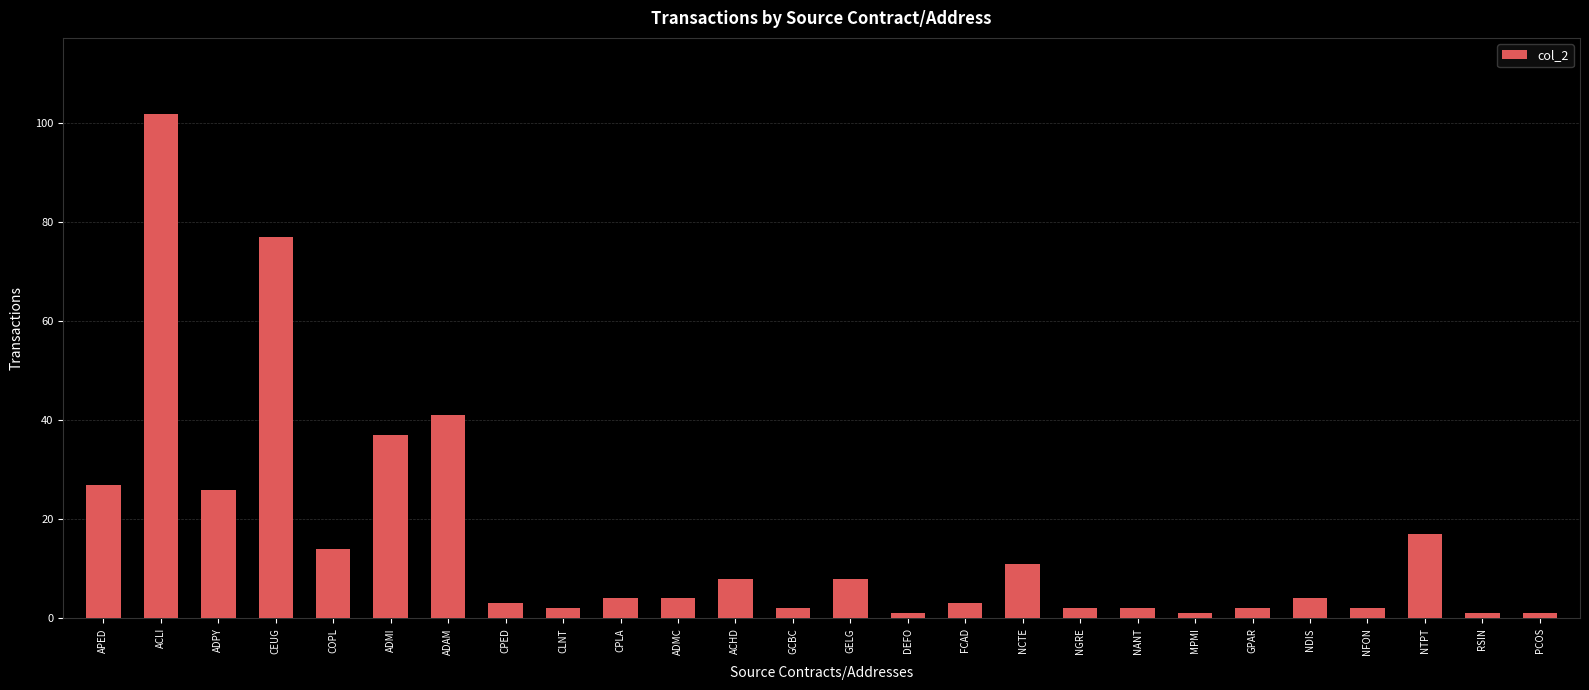

Which category has the highest value across all series?

ACLI